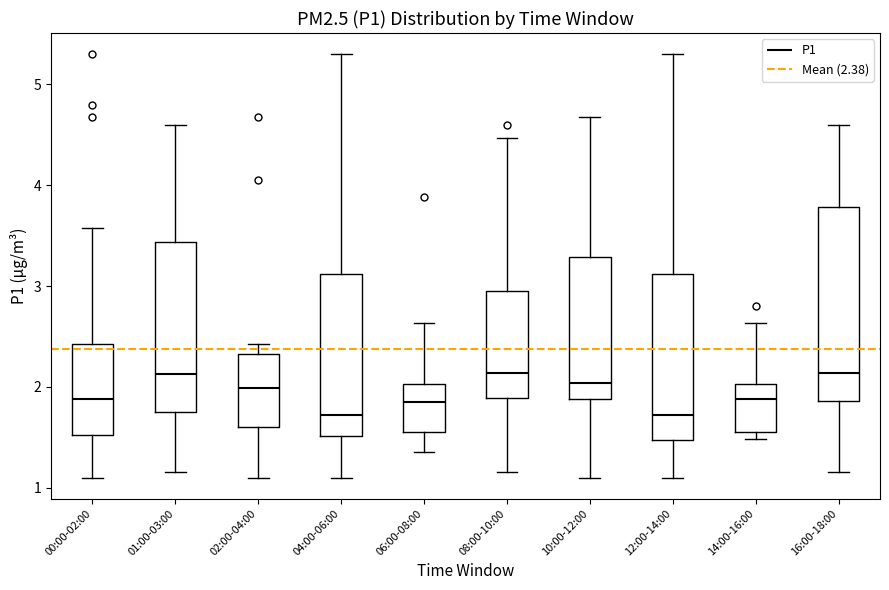

Which box is the tallest, from its lower edge to its upper edge?

16:00-18:00